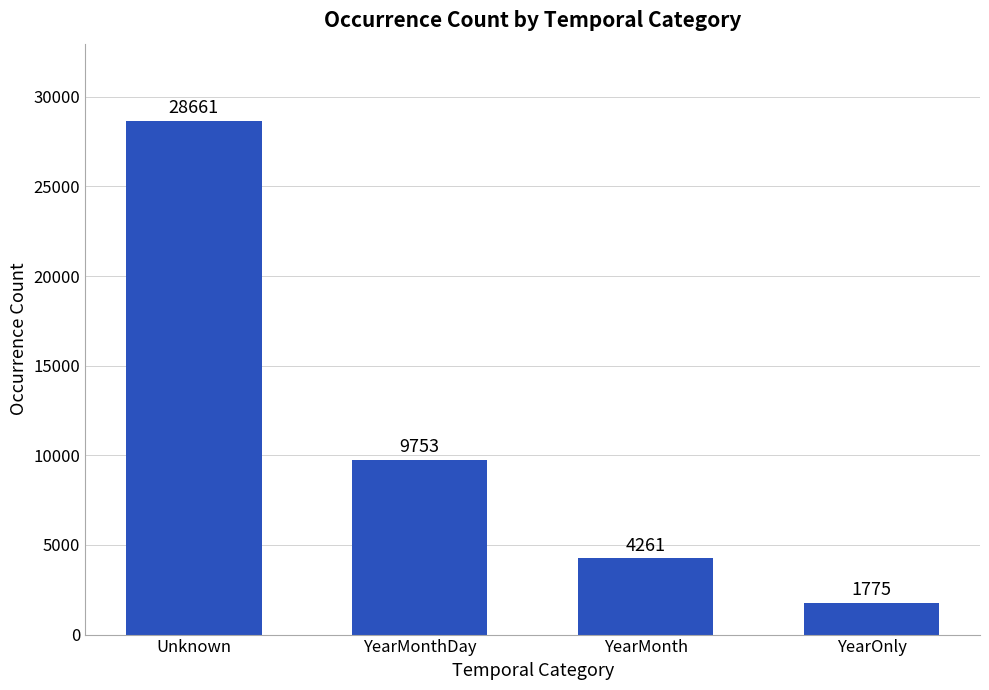

Which label corresponds to the largest value in the chart?

Unknown